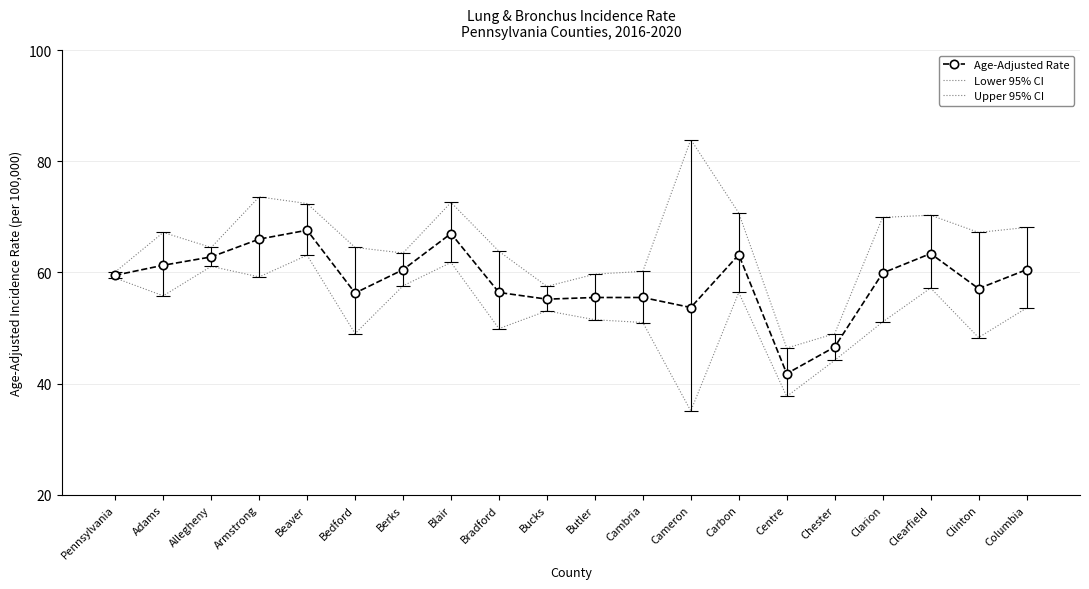

At which category is the sum across all series the highest?

Beaver